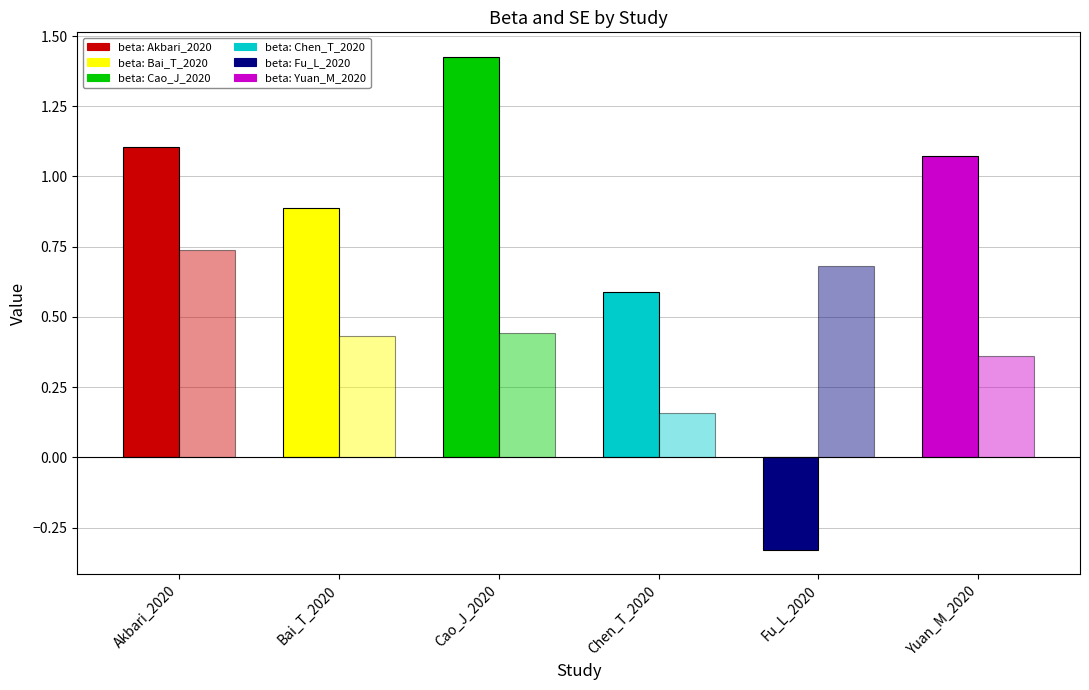

The se series shows 0.6 at Bai_T_2020. True or false?

False